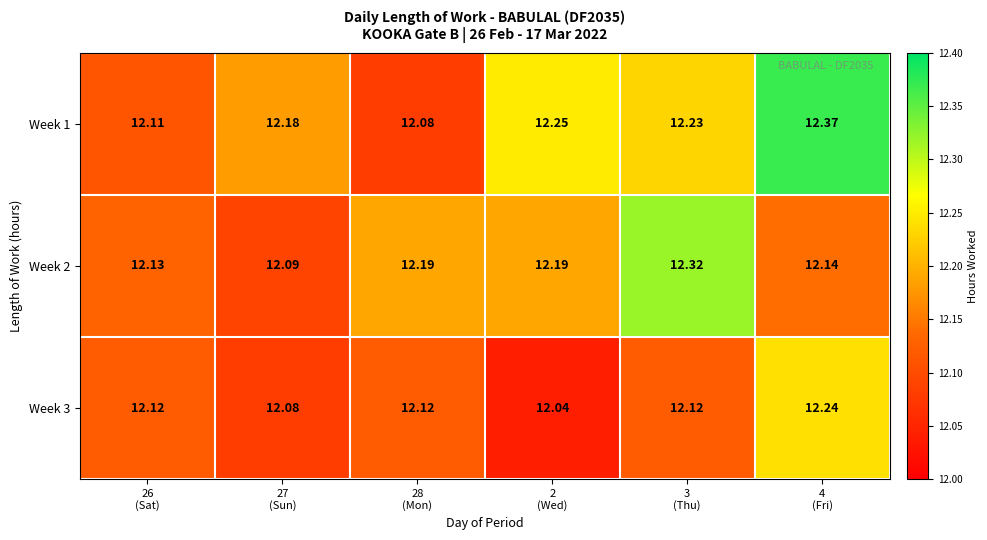

Which series has the largest range (max minus min)?

Week 1